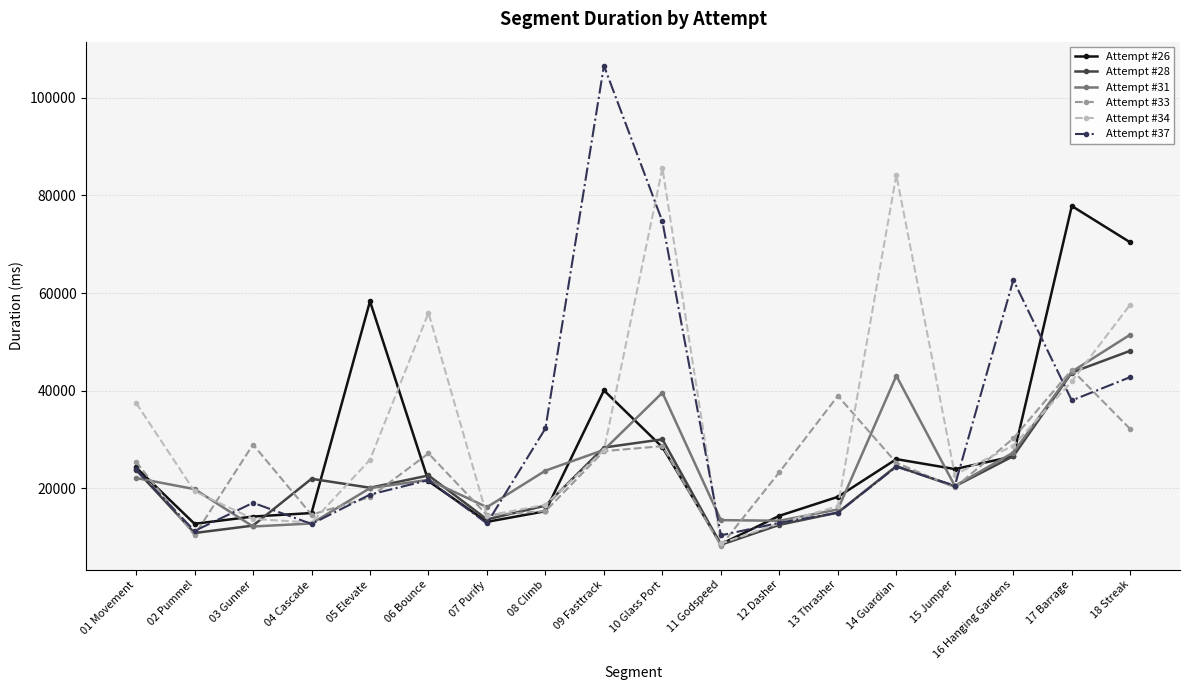

What is the minimum value shown in the chart?

8263